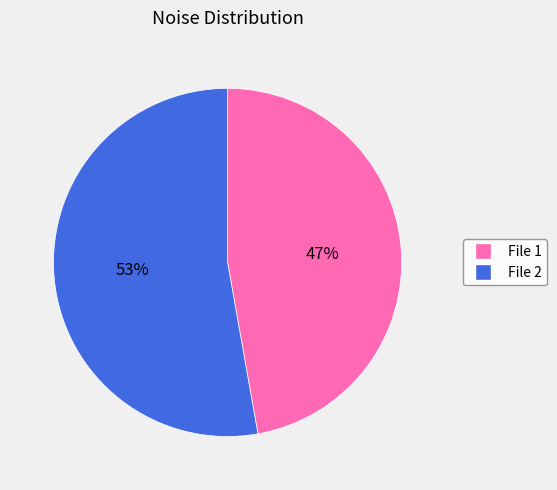

To the nearest percent, what is the average slice percentage?

50%